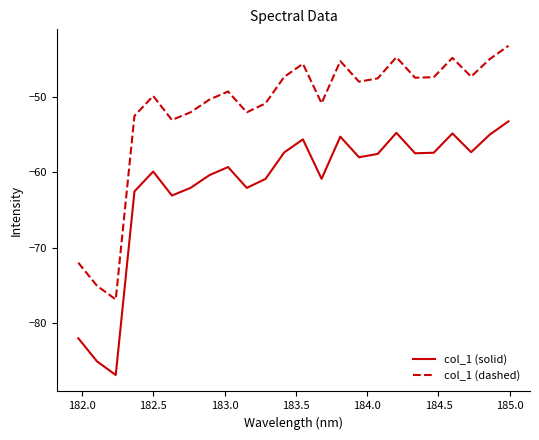

What is the maximum value shown in the chart?

-43.3